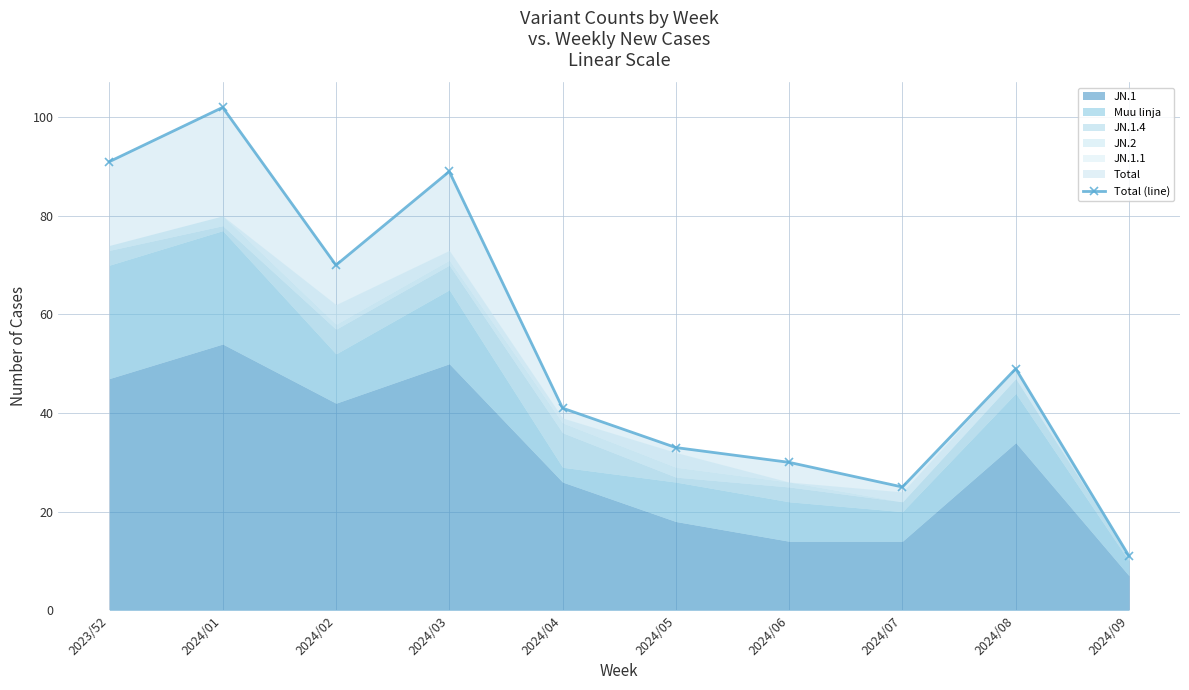

Reading left to right, transcribe all the data shown in this chart.

2023/52=91	2024/01=102	2024/02=70	2024/03=89	2024/04=41	2024/05=33	2024/06=30	2024/07=25	2024/08=49	2024/09=11